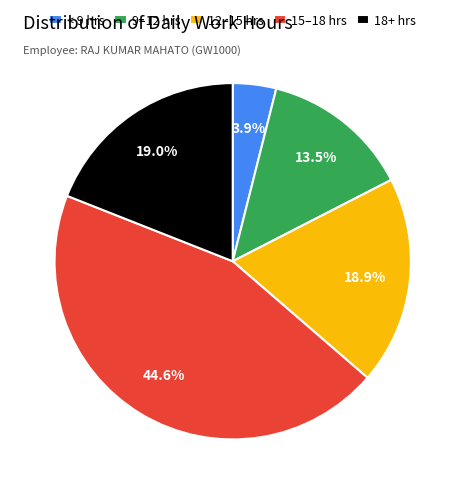

Between 15–18 hrs and 18+ hrs, which is larger?

15–18 hrs